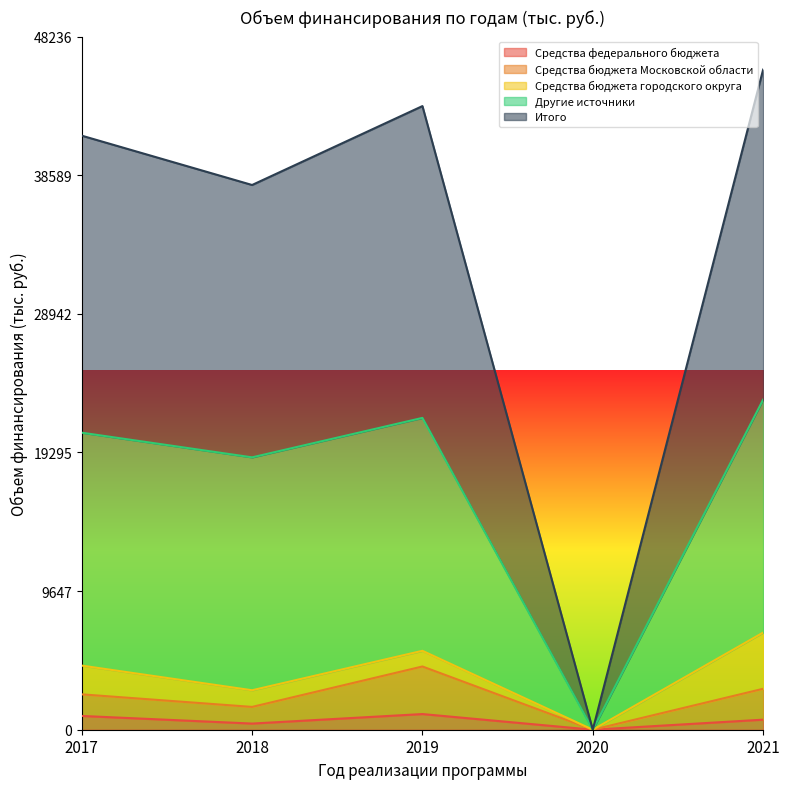

What is the difference between the highest and lowest values at 2018?

37482.4